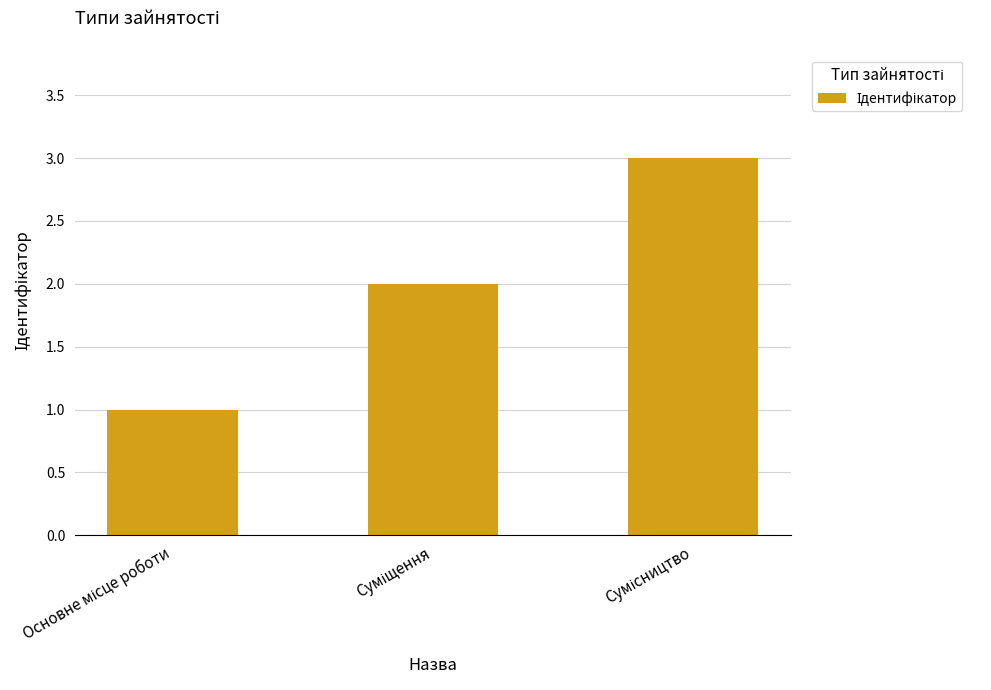

Reading left to right, transcribe all the data shown in this chart.

1	2	3